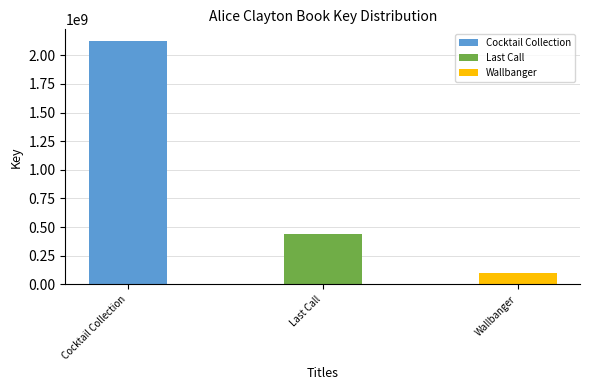

Reading right to left, what are all the values shown in this chart?

Wallbanger=100243772	Last Call=441870361	Cocktail Collection=2120466525